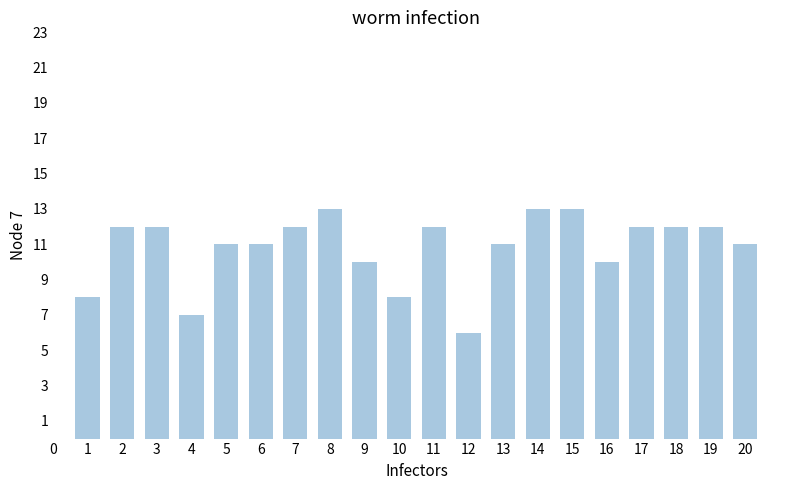

What is the difference between the maximum and minimum values?

7